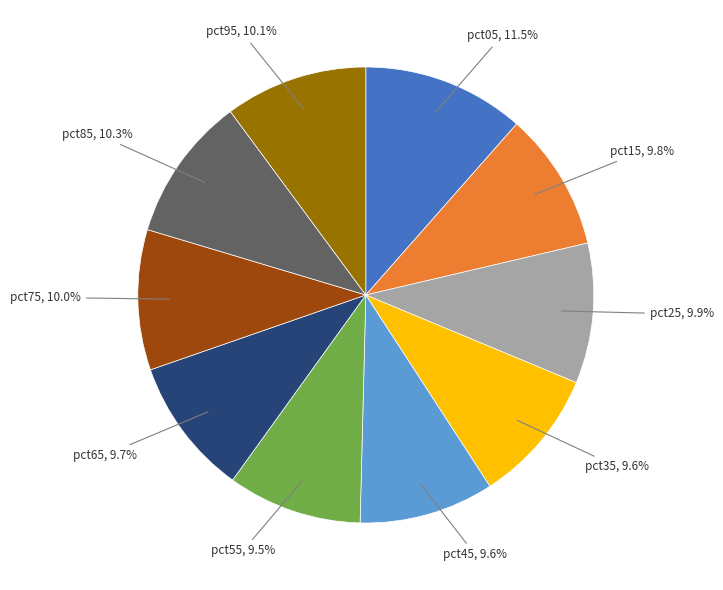

Is there any slice that represents more than half of the pie?

No